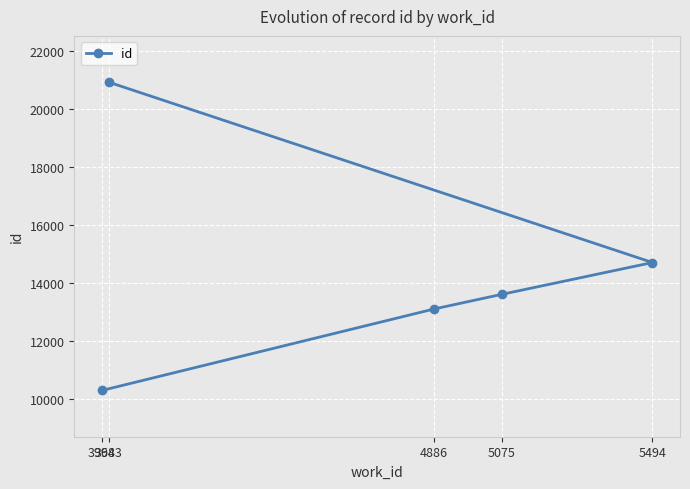

What is the change in value from 5075 to 5494?

+1098